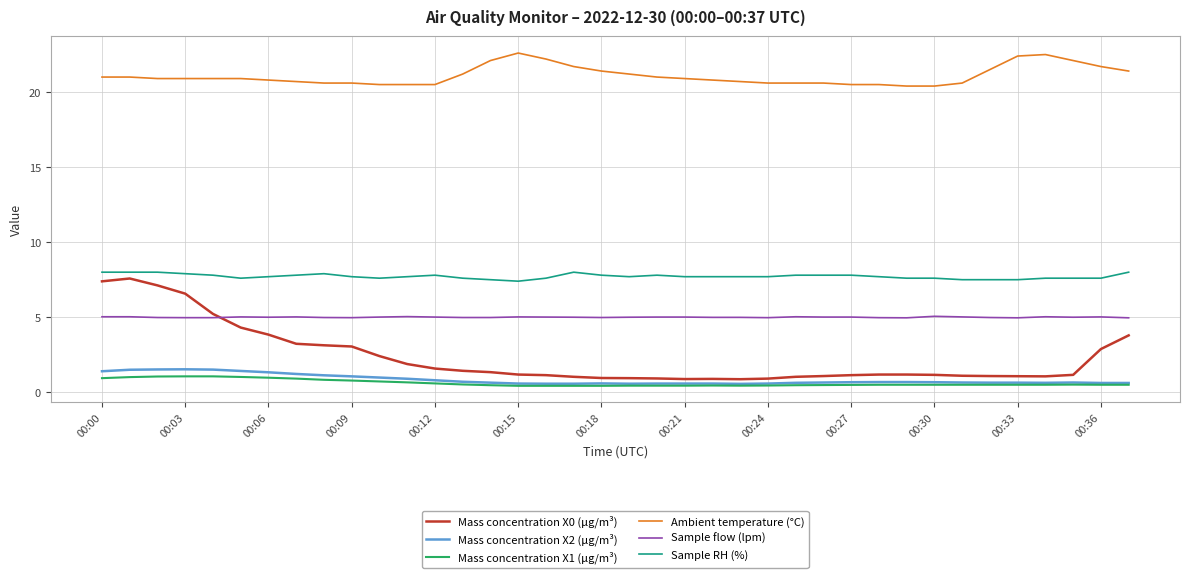

What are all the series names shown in the legend?

Mass concentration X0 (μg/m³), Mass concentration X2 (μg/m³), Mass concentration X1 (μg/m³), Ambient temperature (°C), Sample flow (lpm), Sample RH (%)